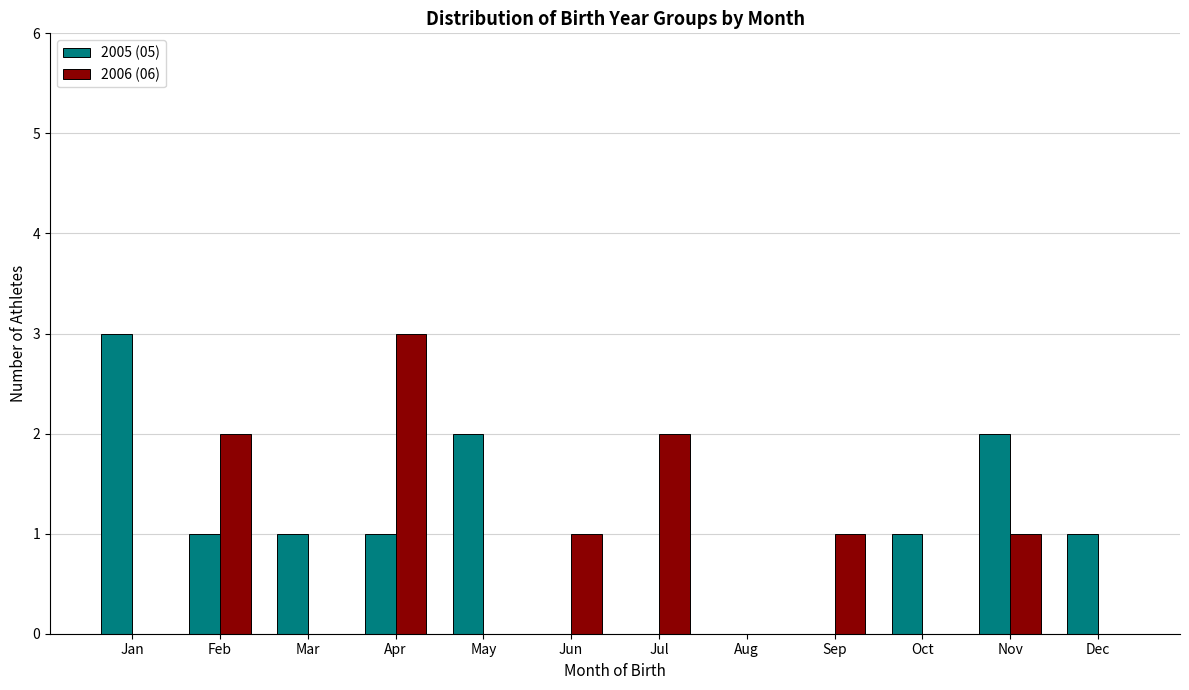

Reading left to right, extract all data points from this chart.

2005 (05): Jan=3	Feb=1	Mar=1	Apr=1	May=2	Jun=0	Jul=0	Aug=0	Sep=0	Oct=1	Nov=2	Dec=1
2006 (06): Jan=0	Feb=2	Mar=0	Apr=3	May=0	Jun=1	Jul=2	Aug=0	Sep=1	Oct=0	Nov=1	Dec=0